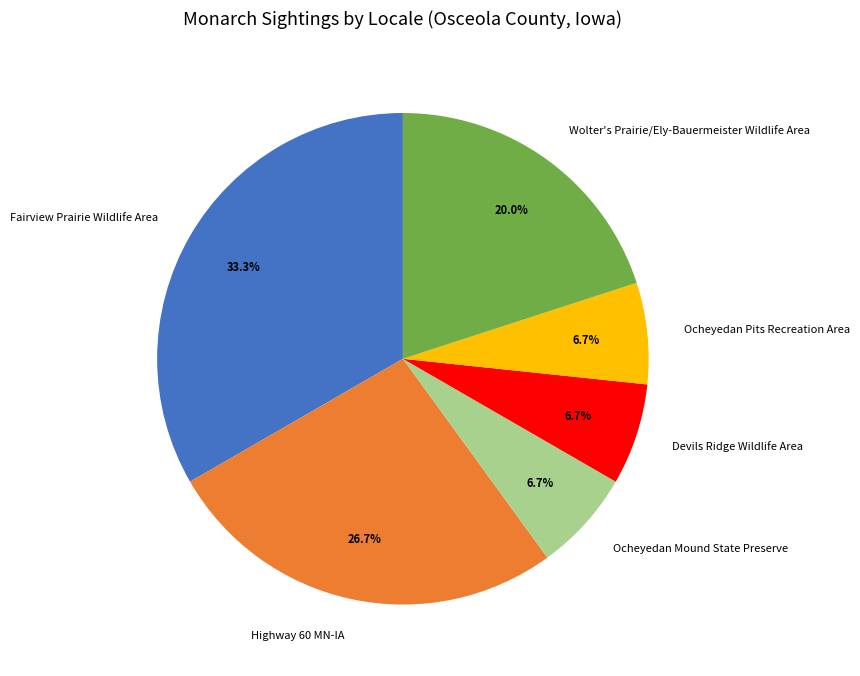

What is the largest slice in the pie chart?

Fairview Prairie Wildlife Area